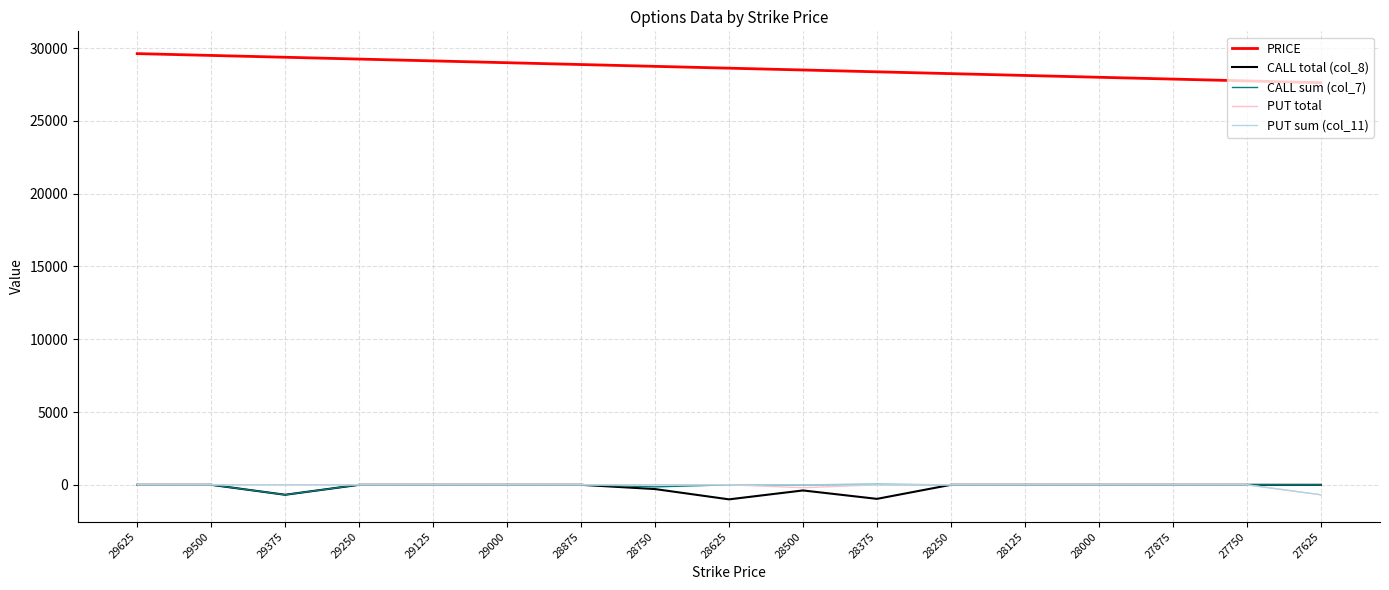

Which series has the largest total across all categories?

PRICE